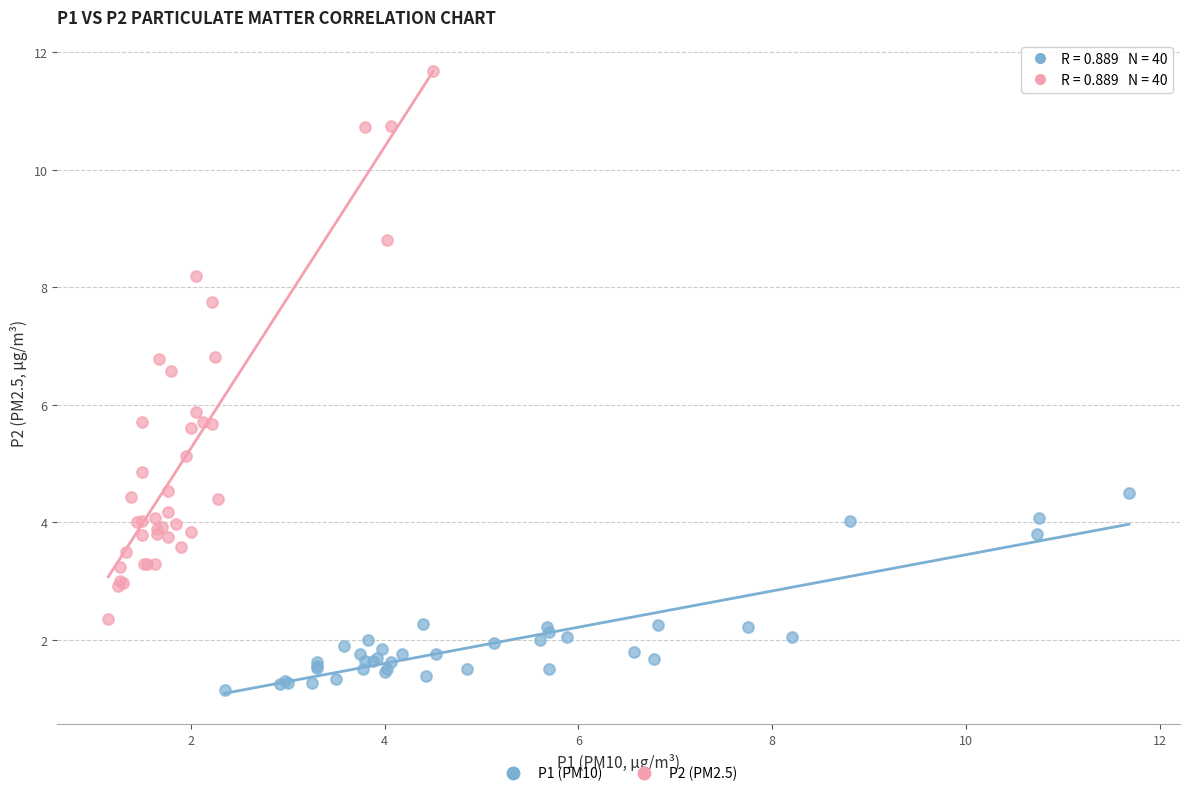

Which series has the widest spread of Y values?

P2 (PM2.5)